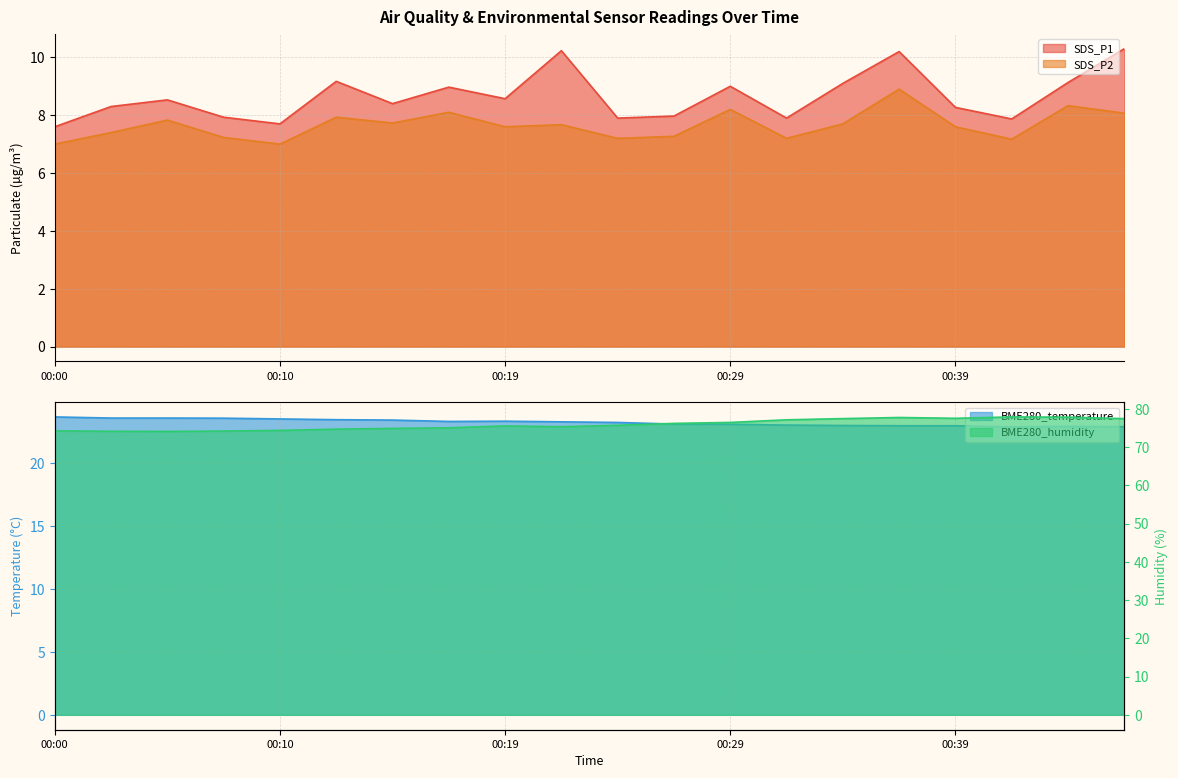

What is the sum of all SDS_P2 values?

153.1